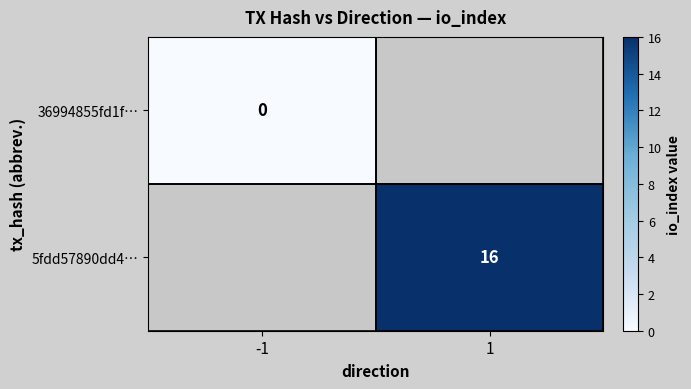

The 5fdd57890dd4… series shows 27 at 1. True or false?

False